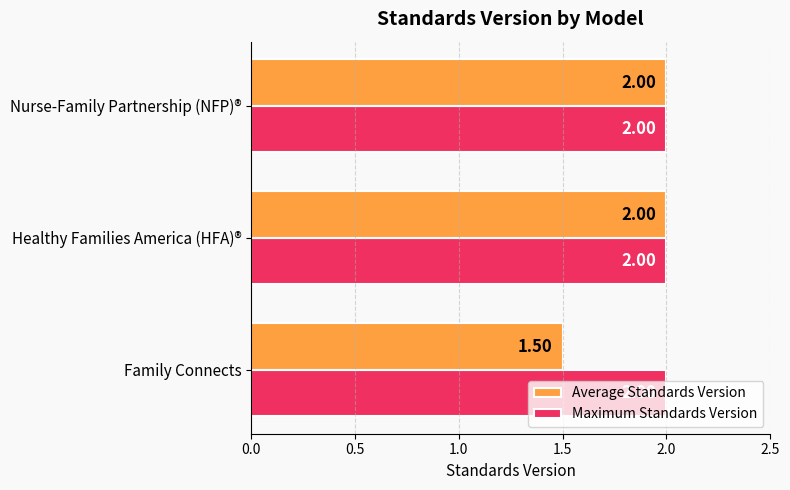

What is the average value of the Maximum Standards Version series?

2.0